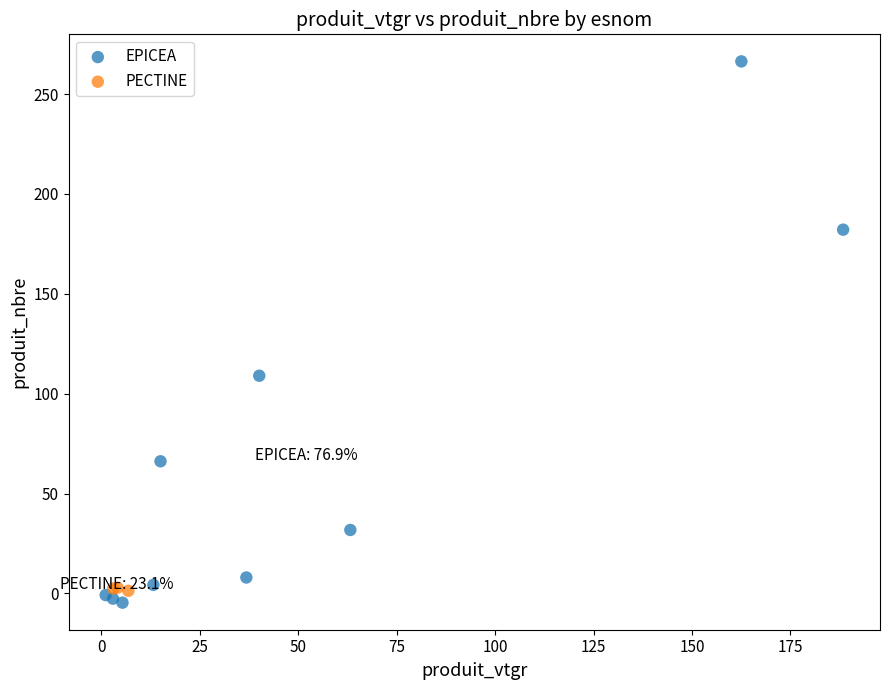

Which series reaches the maximum Y coordinate?

EPICEA